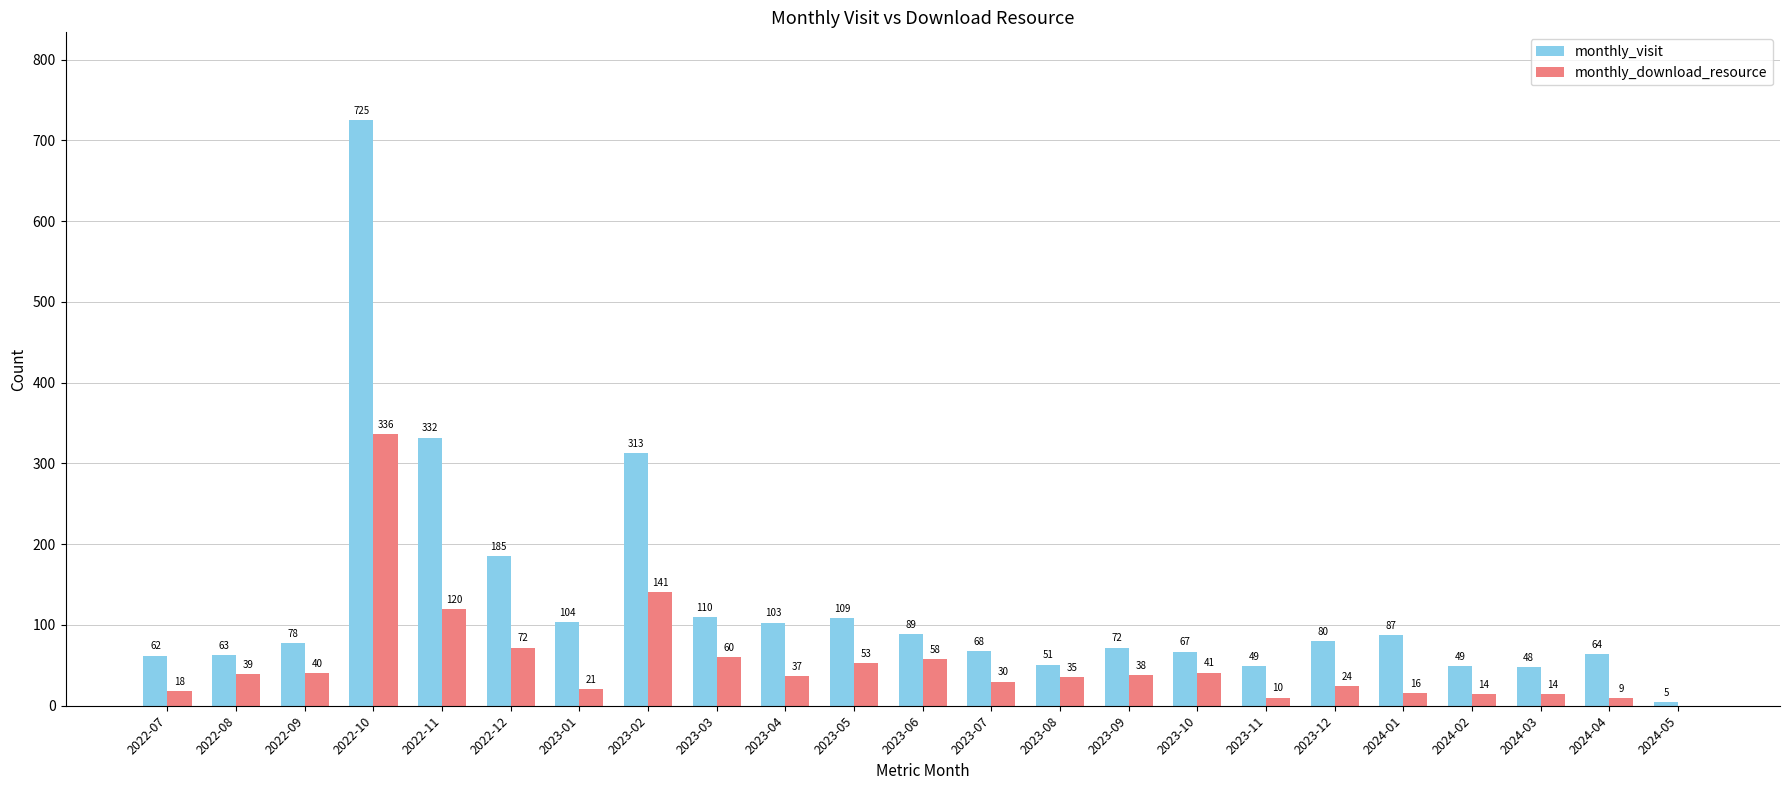

Reading left to right, list all the values displayed in this chart.

monthly_visit: 62	63	78	725	332	185	104	313	110	103	109	89	68	51	72	67	49	80	87	49	48	64	5
monthly_download_resource: 18	39	40	336	120	72	21	141	60	37	53	58	30	35	38	41	10	24	16	14	14	9	0